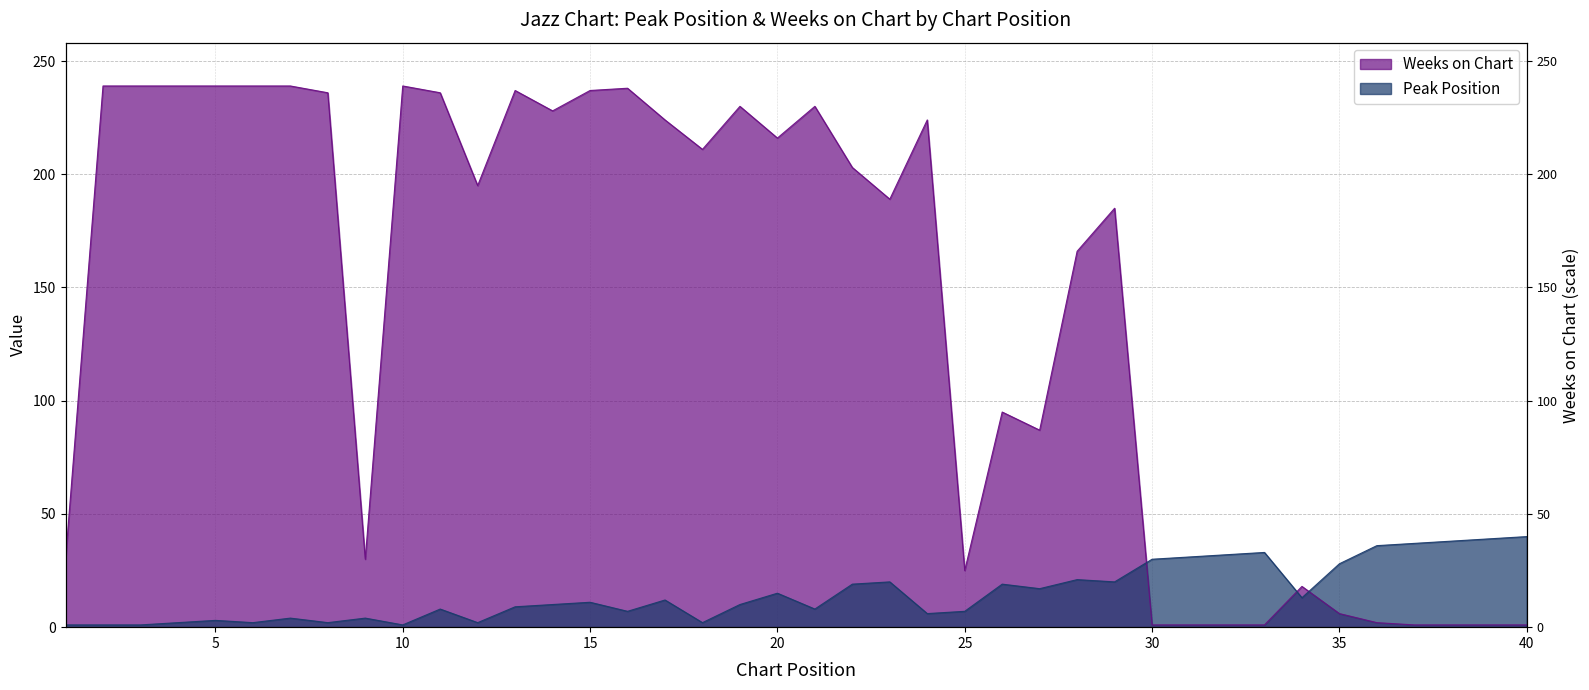

How many lines are shown in the chart?

2